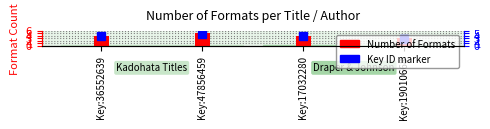

True or false: the data shows 4 at Key:36552639.

True